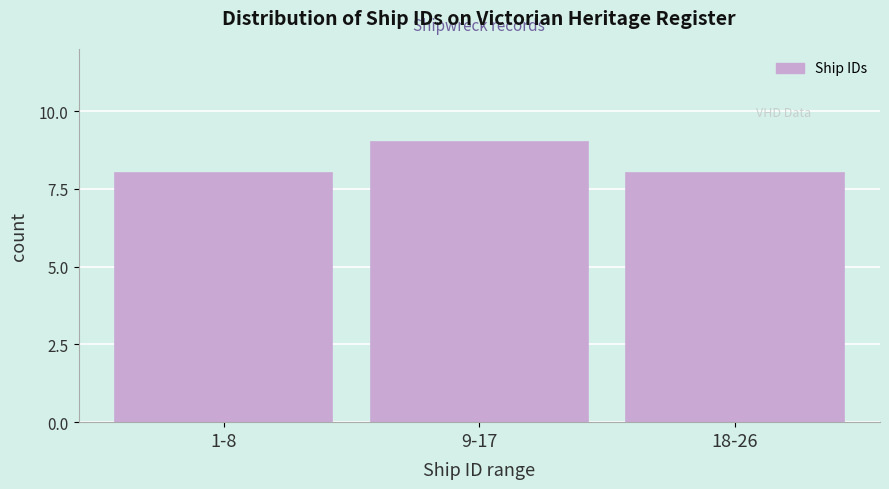

Reading left to right, what are all the values shown in this chart?

1-8=8	9-17=9	18-26=8